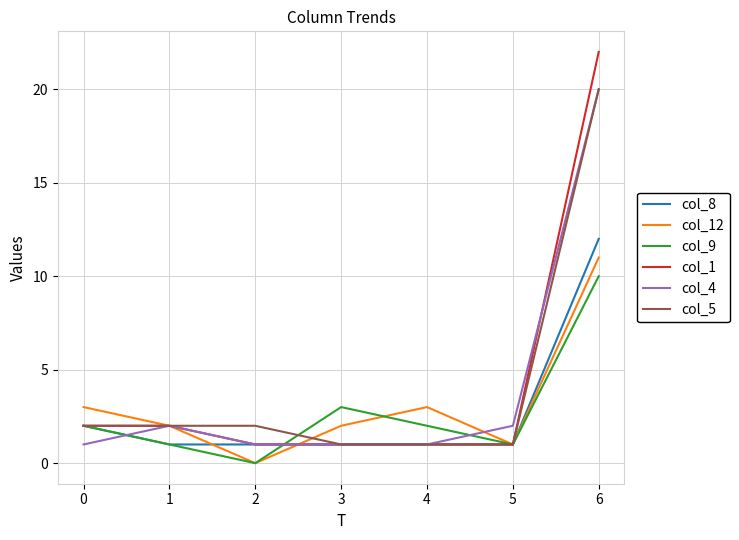

At which category is the sum across all series the highest?

6